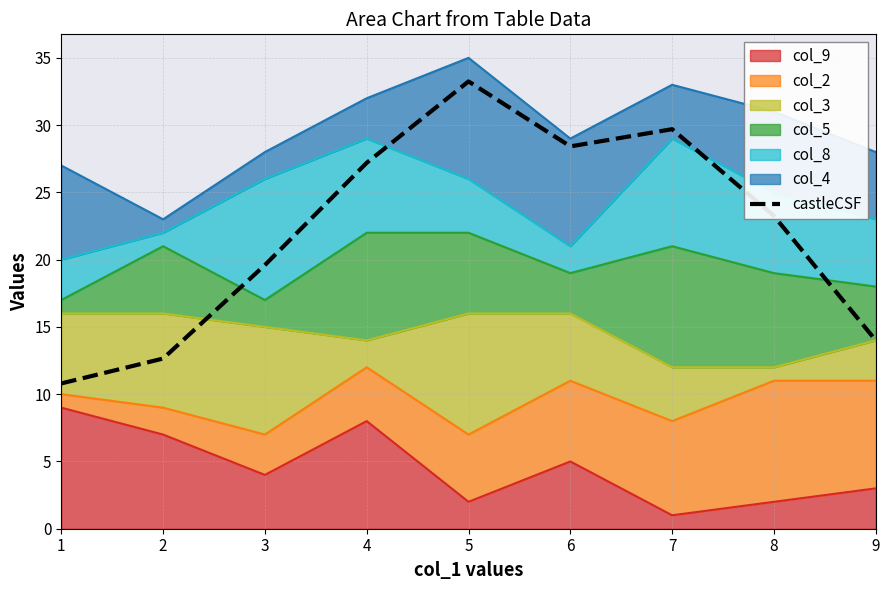

Reading left to right, extract all data points from this chart.

1=10.8	2=12.7	3=19.6	4=27.2	5=33.2	6=28.4	7=29.7	8=23.2	9=14.0